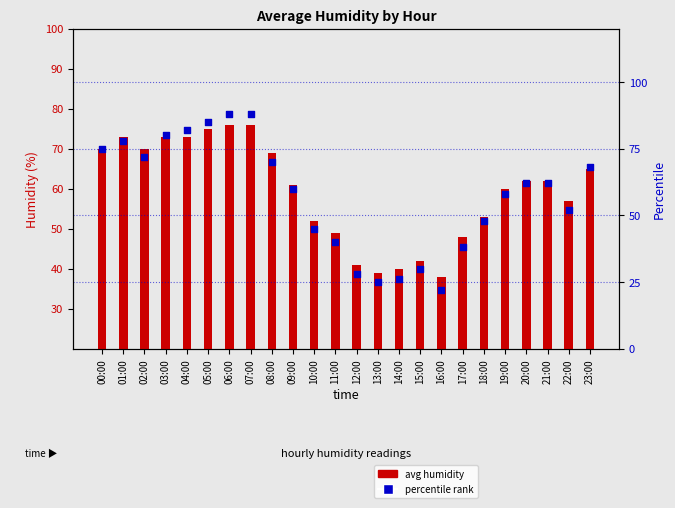

Is the value of avg humidity at 04:00 greater than the value of percentile rank at 09:00?

Yes